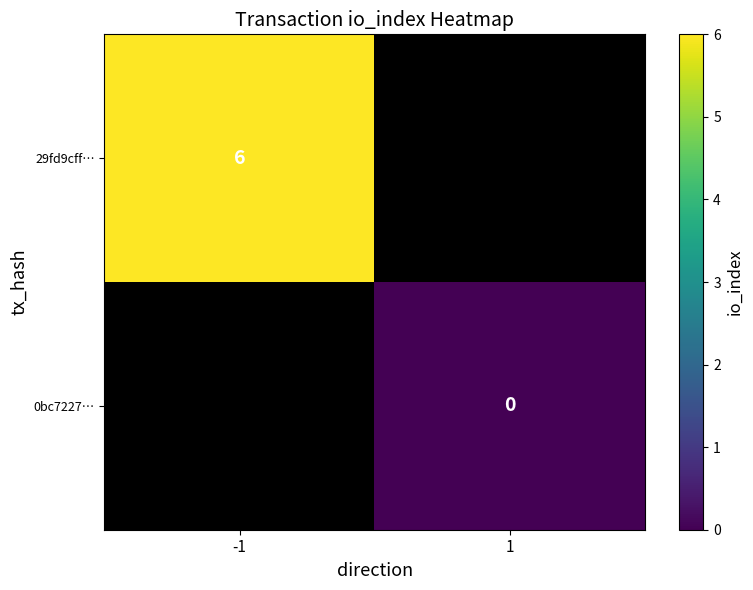

Rank the categories by 29fd9cff… value from highest to lowest.

-1, 1